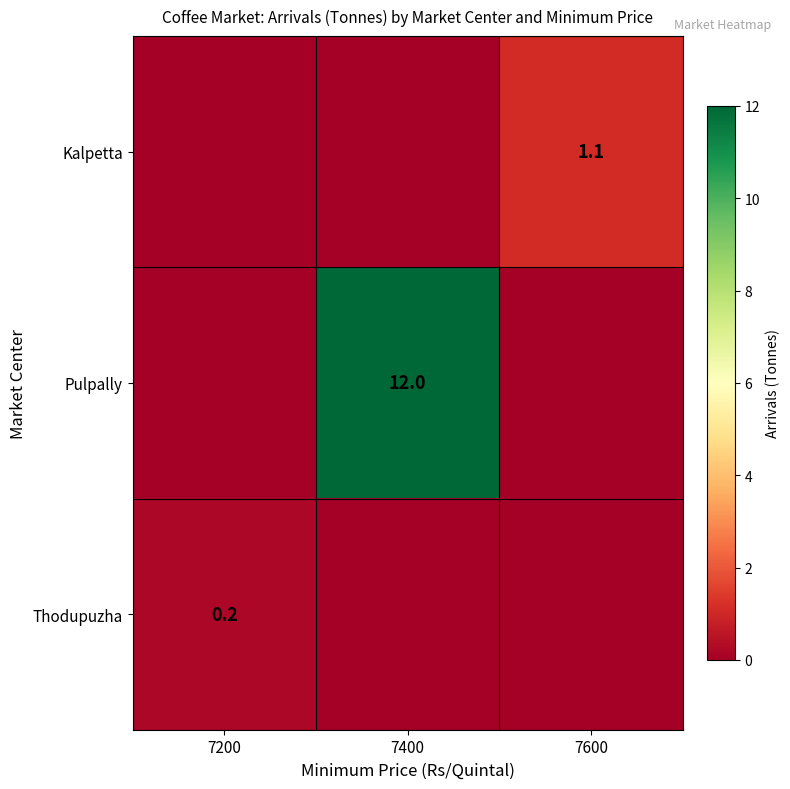

Is it true that Thodupuzha equals 0.3 at 7200?

False